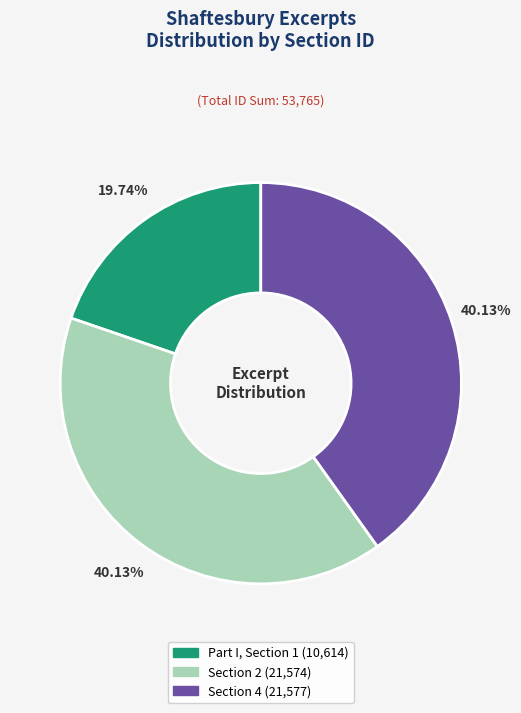

How many segments does this pie chart have?

3